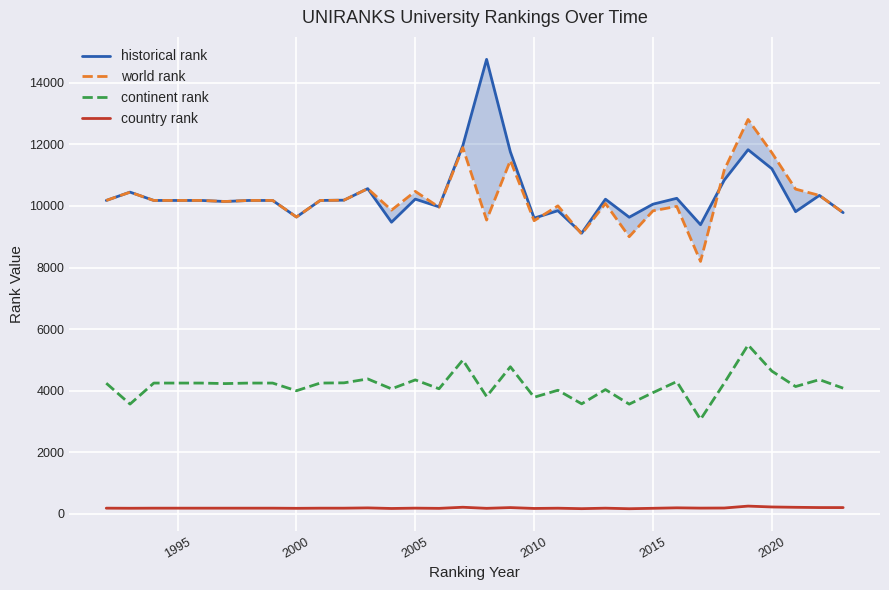

Which series has the largest range (max minus min)?

historical rank